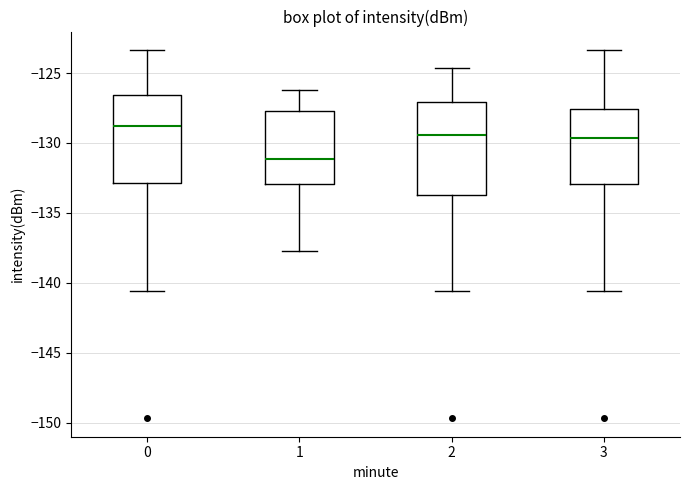

Which box has the lowest median line?

1